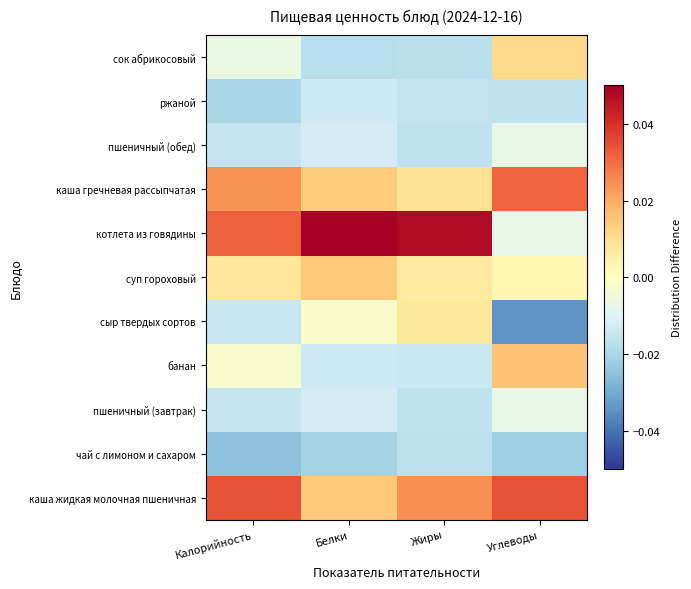

What is the greatest value displayed?

0.1